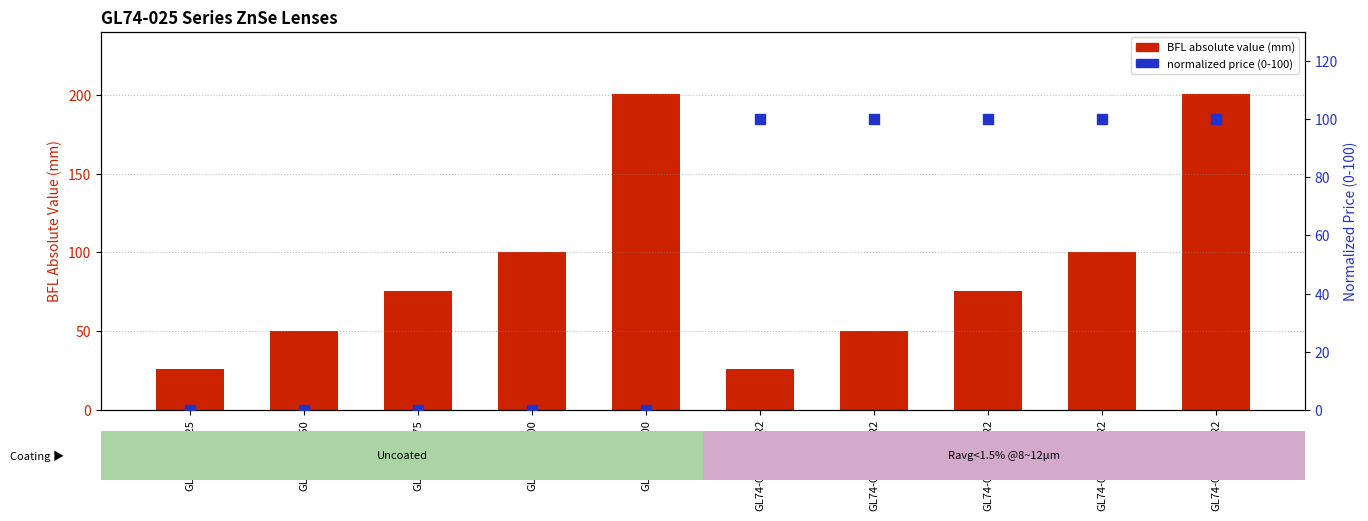

At how many categories does at least one series exceed 124?

2